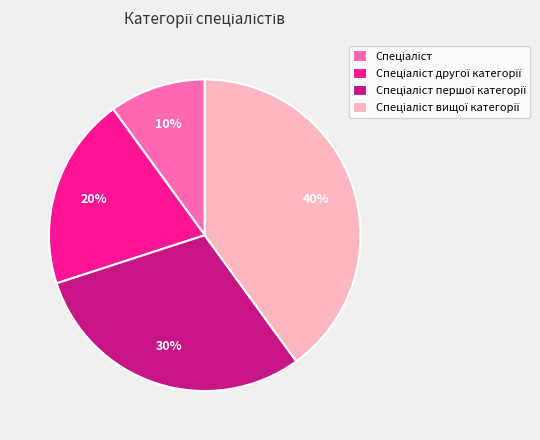

Is there any slice that represents more than half of the pie?

No